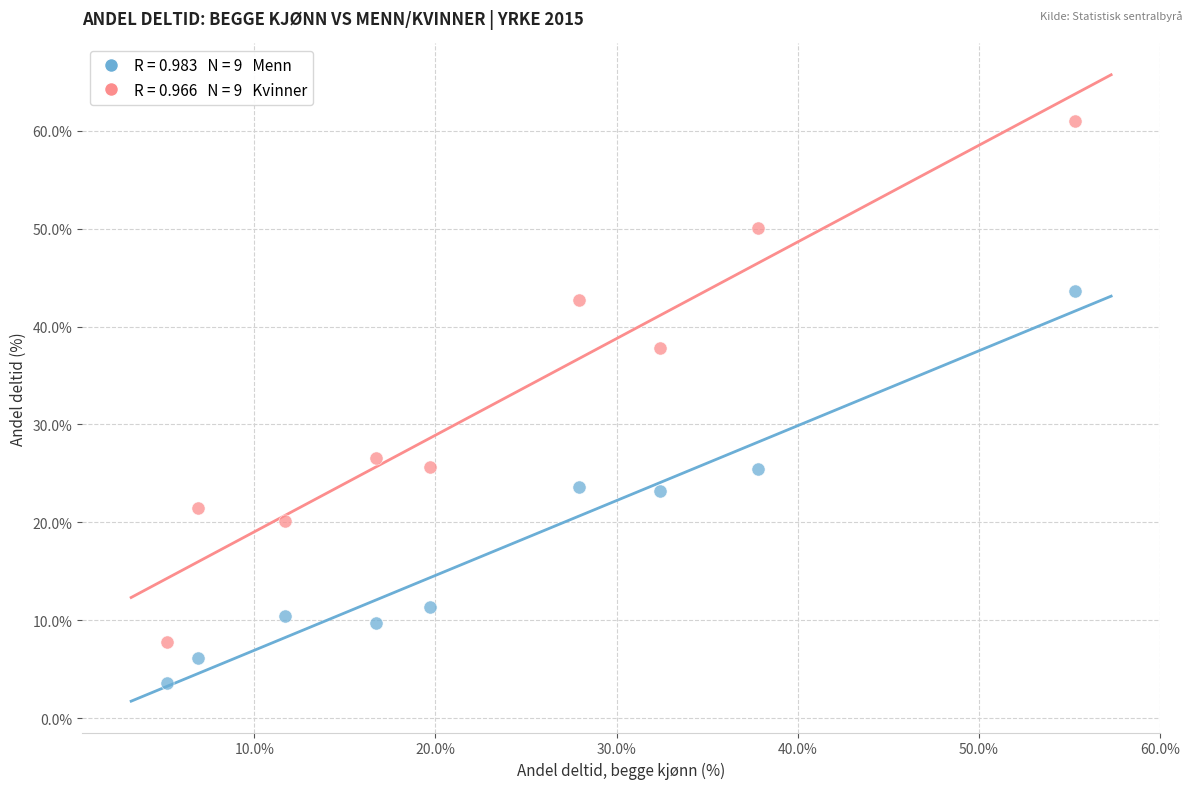

Across all data points, what is the range of Y values (max minus min)?

57.4